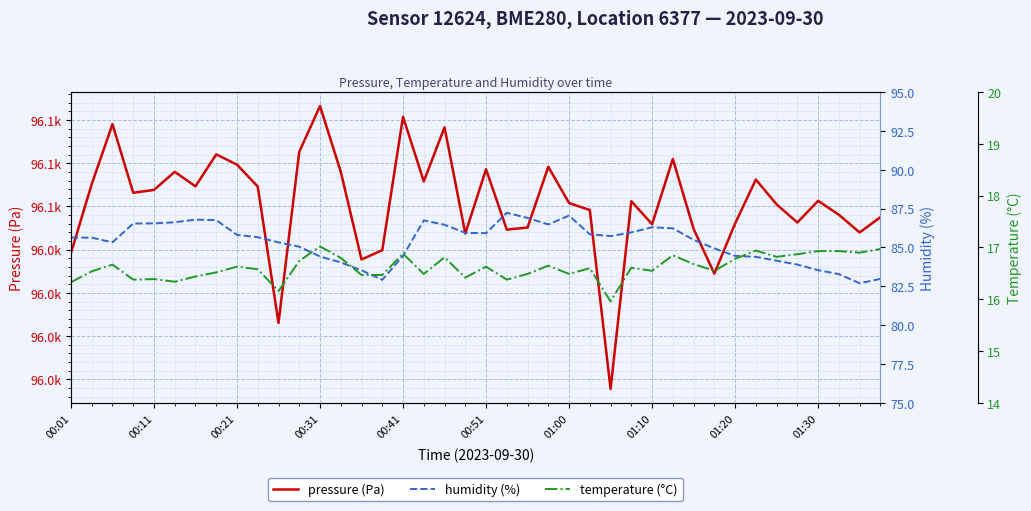

Which series has the largest total across all categories?

pressure (Pa)